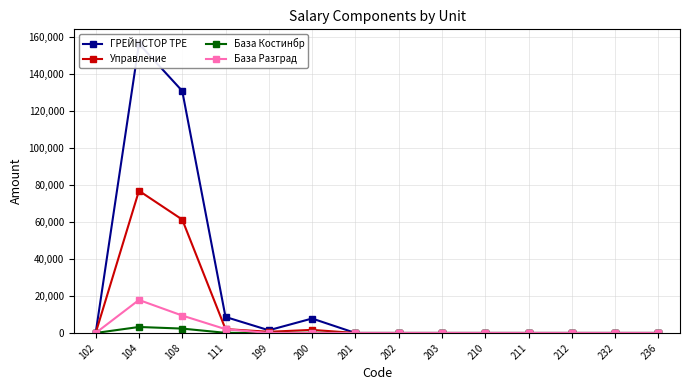

Is this an area chart (filled region under the line)?

No